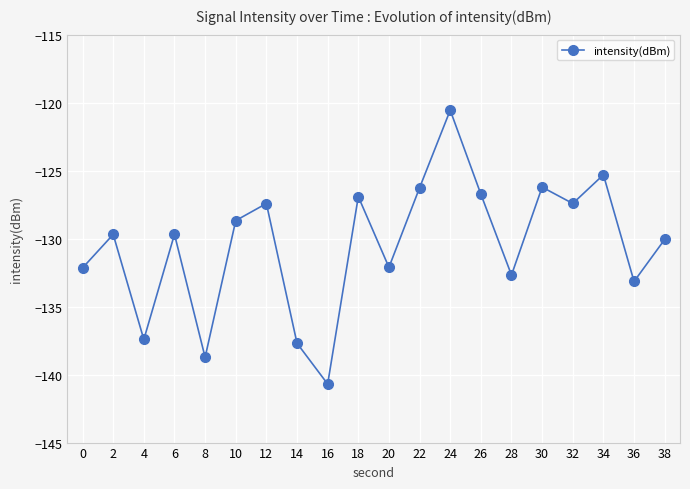

What is the minimum value shown in the chart?

-140.7